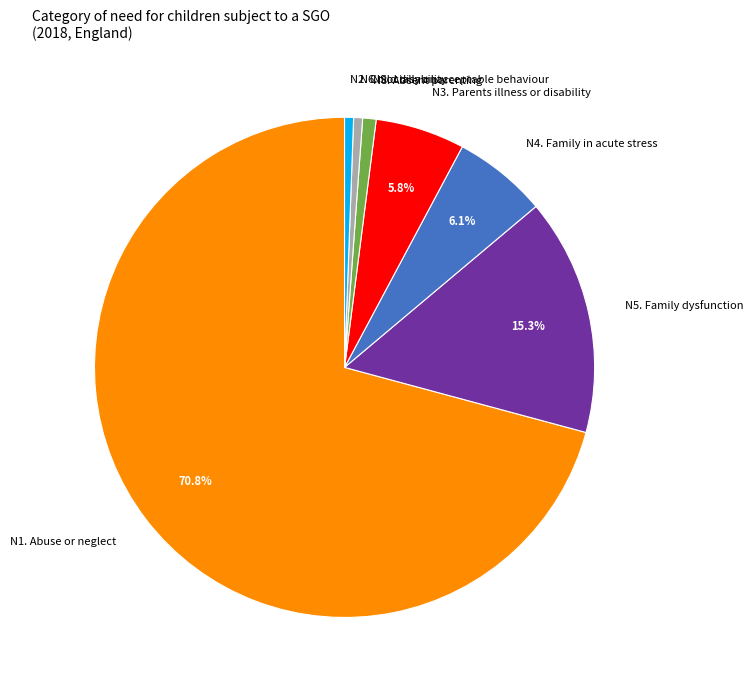

What is the ratio of the value at N4. Family in acute stress to the value at N2. Child disability?

10.5